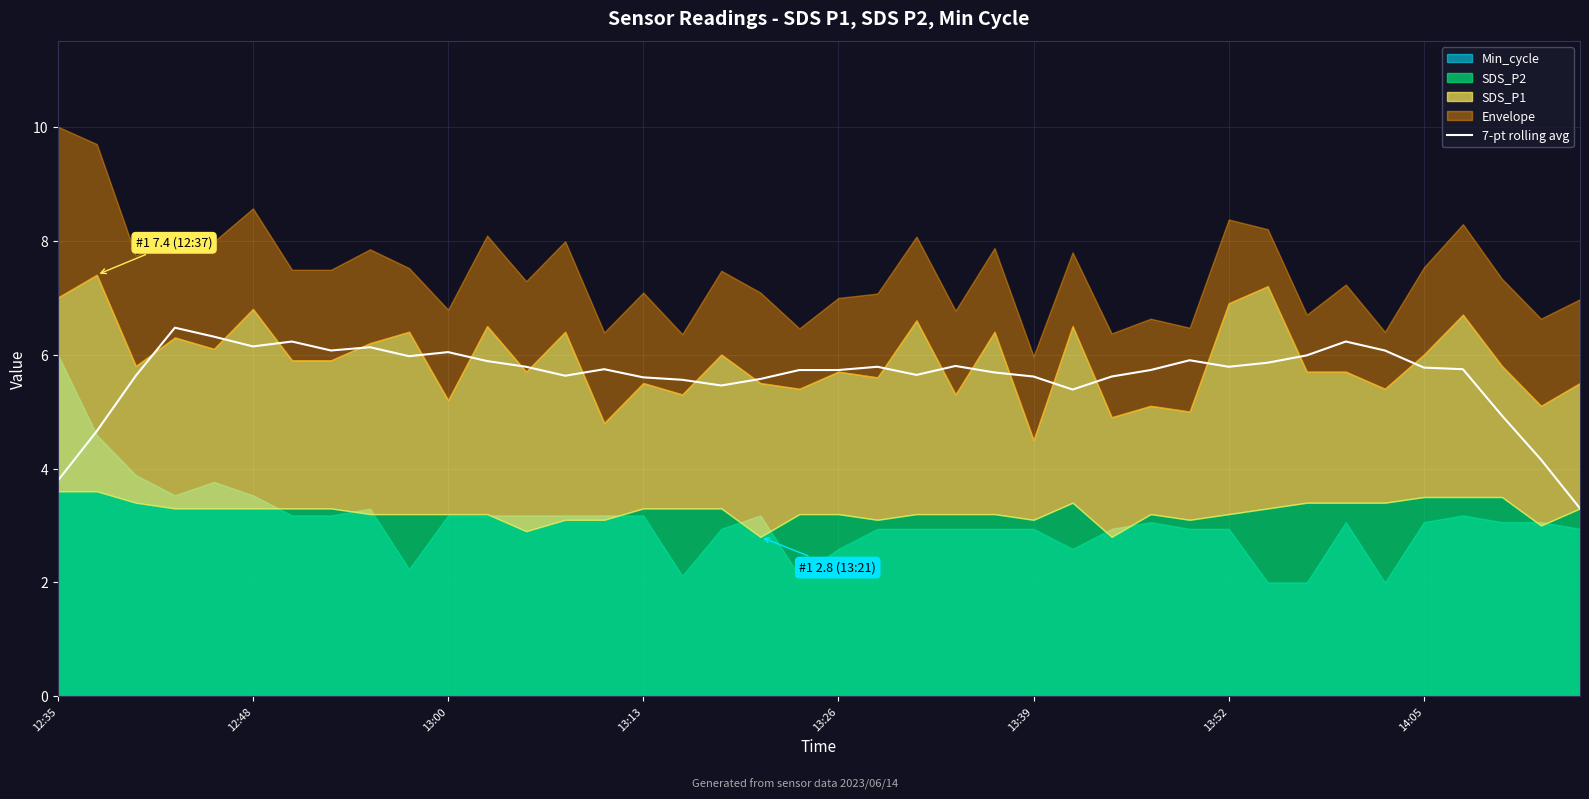

Reading left to right, extract all data points from this chart.

3.8	4.7	5.6	6.5	6.3	6.1	6.2	6.1	6.1	6.0	6.0	5.9	5.8	5.6	5.7	5.6	5.6	5.5	5.6	5.7	5.7	5.8	5.6	5.8	5.7	5.6	5.4	5.6	5.7	5.9	5.8	5.9	6.0	6.2	6.1	5.8	5.7	4.9	4.2	3.3